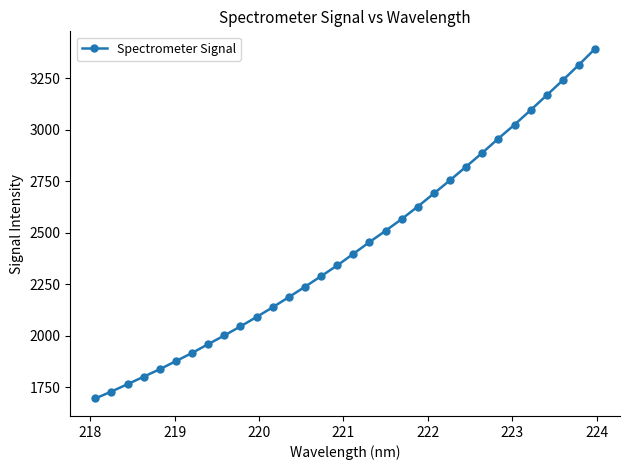

What is the sum of all values?

77851.5